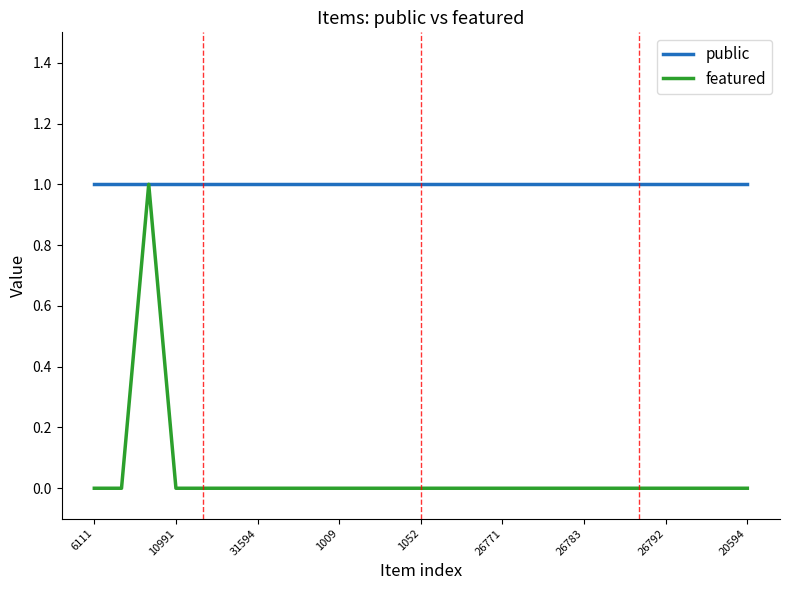

List the series in order of their overall mean, lowest first.

featured, public